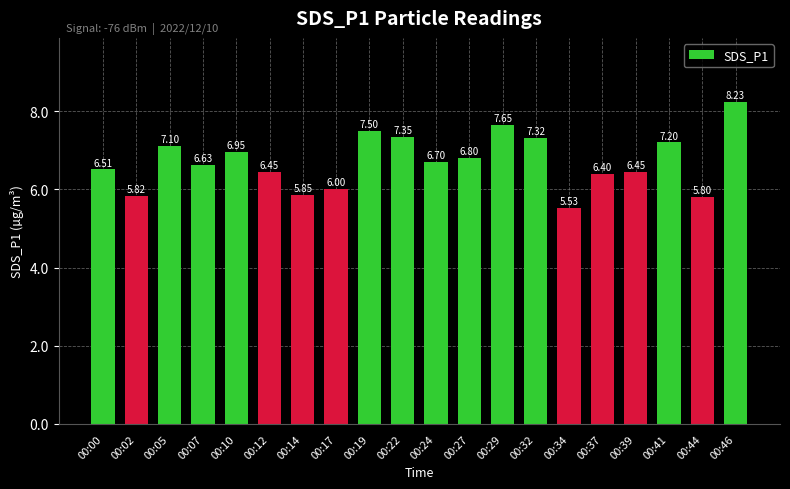

What is the change in value from 00:02 to 00:41?

+1.4